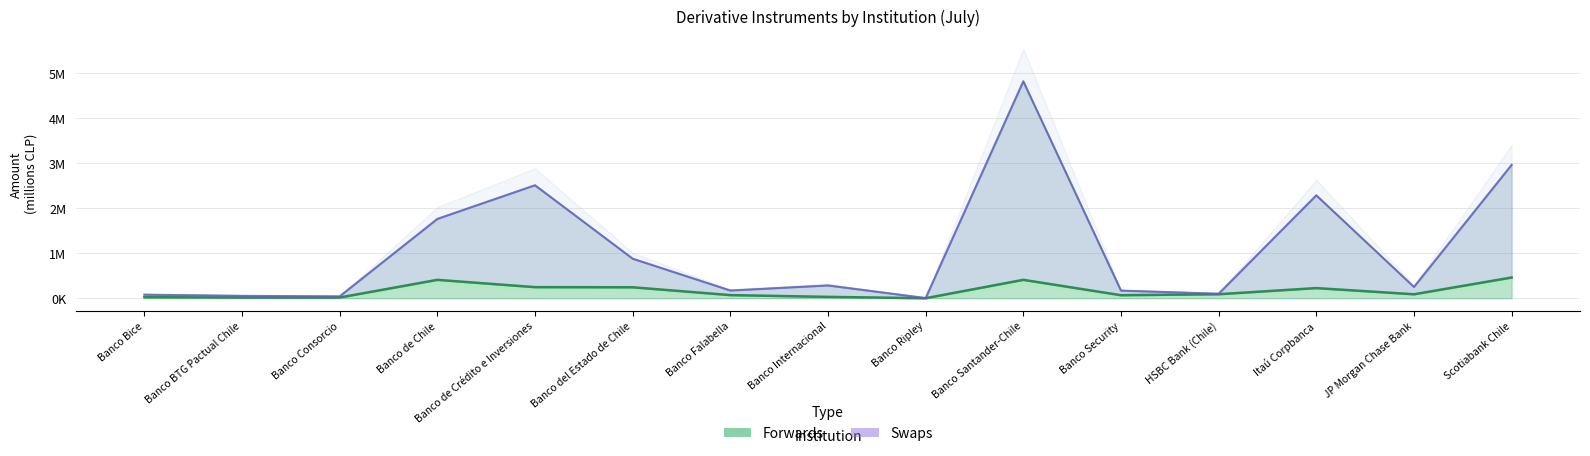

What is the value of the Forwards point at the 15th from the left?

460706